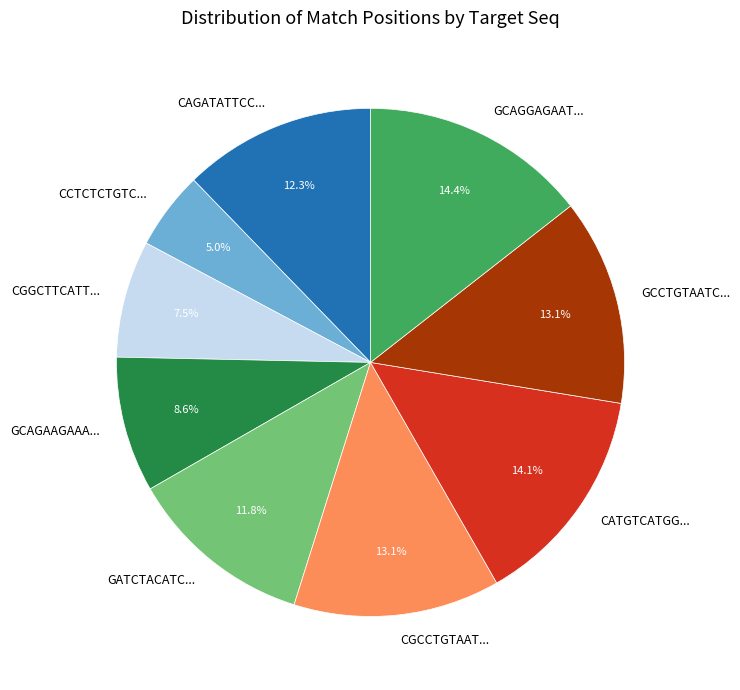

What is the smallest slice in the pie chart?

CCTCTCTGTC...